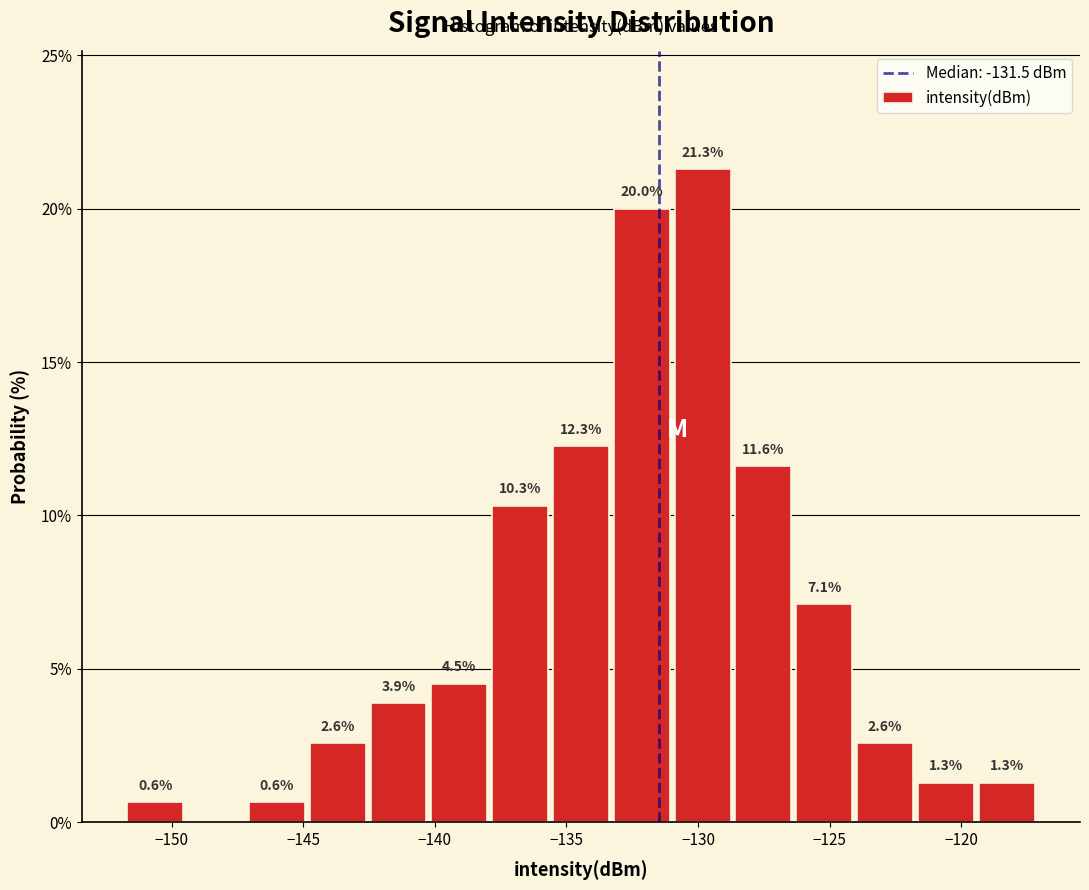

Over which range of the x-axis is the bar tallest?

-131.0 to -128.5